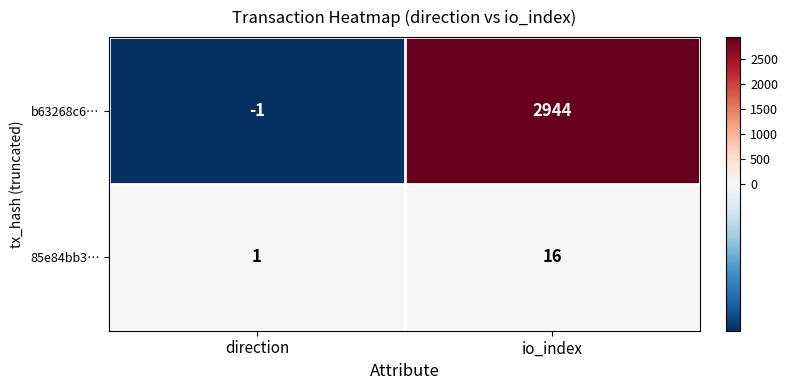

Reading left to right, transcribe all the data shown in this chart.

b63268c6…: -1	2944
85e84bb3…: 1	16